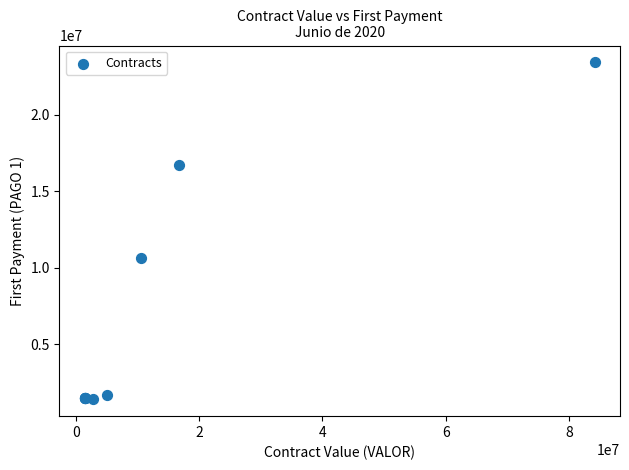

What Y value in the scatter plot is closest to 12416453?

10643101